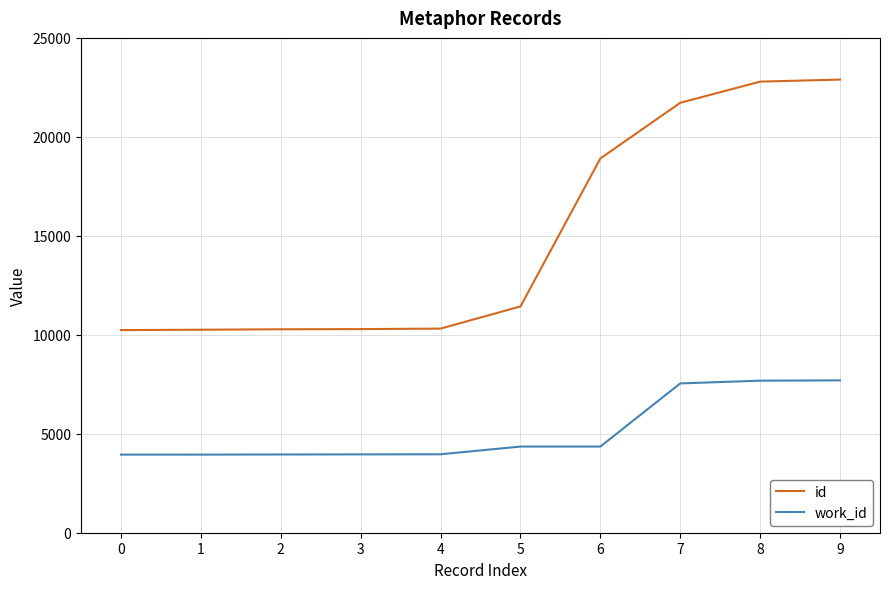

At how many categories does at least one series exceed 20585?

3